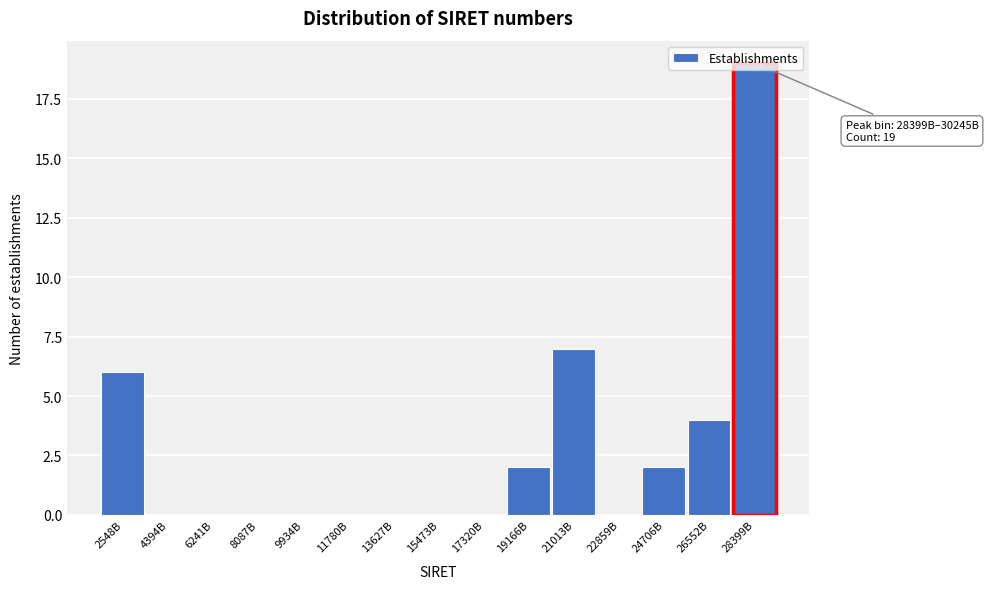

The value at 11780B is 10. True or false?

False